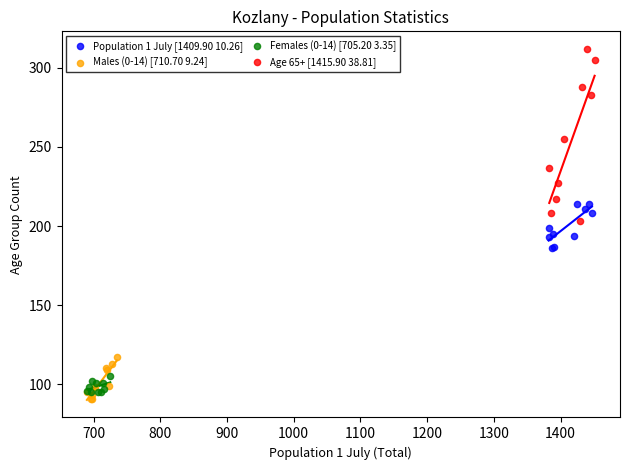

Which series reaches the maximum Y coordinate?

Age 65+ [1415.90 38.81]